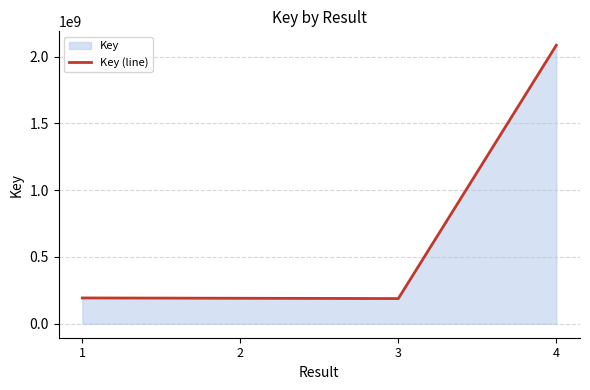

At which label does the data first exceed 193419187?

4